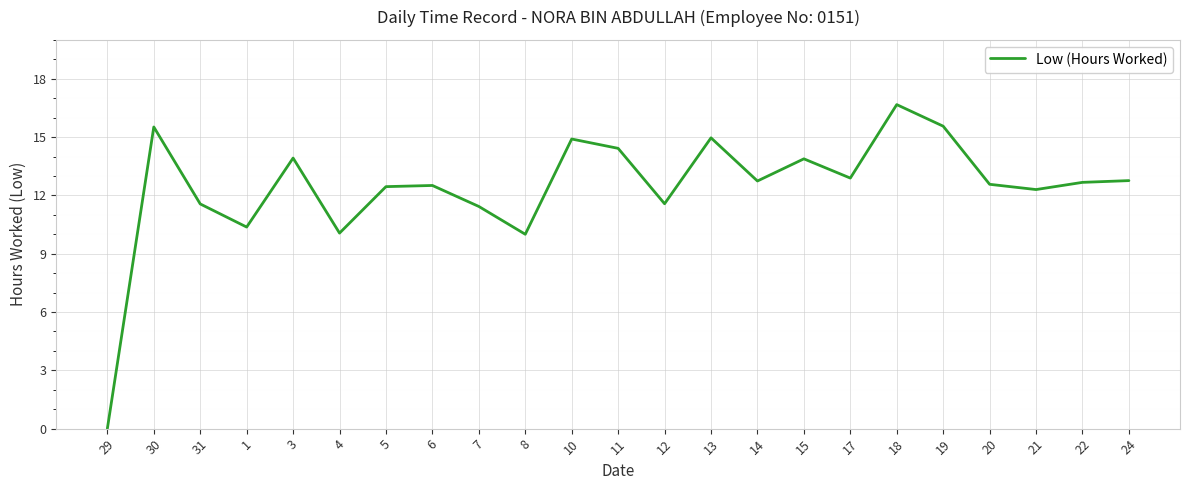

What position from the left is 4?

6